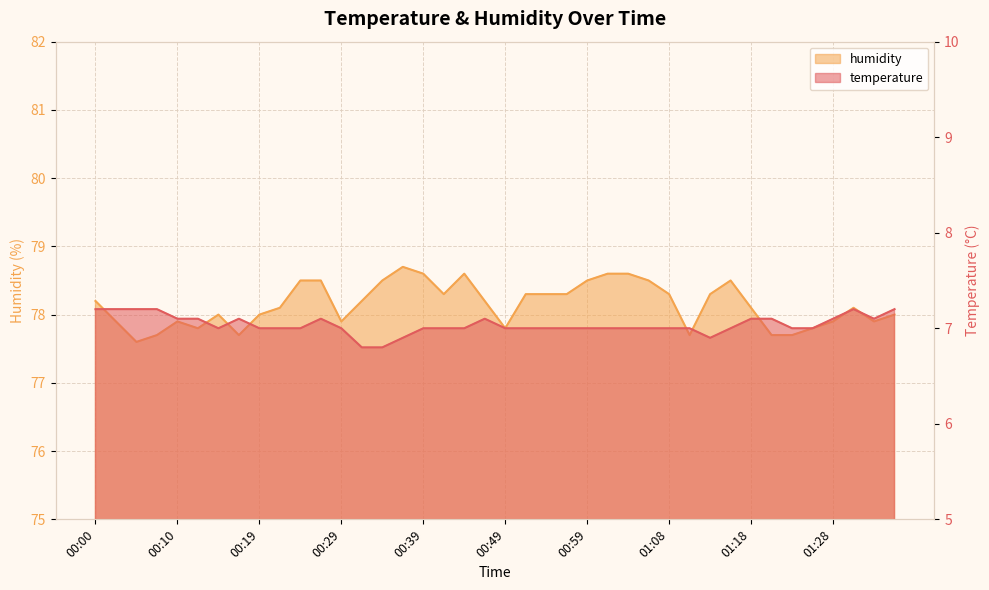

At which label does humidity reach its minimum?

00:05